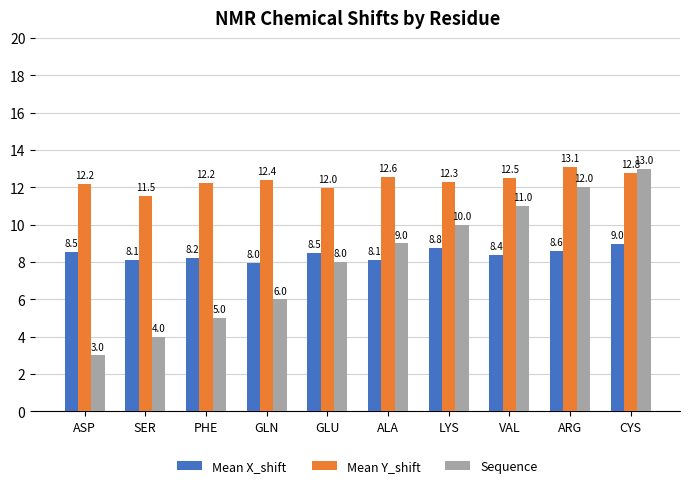

Rank the series at ALA from lowest to highest value.

Mean X_shift, Sequence, Mean Y_shift